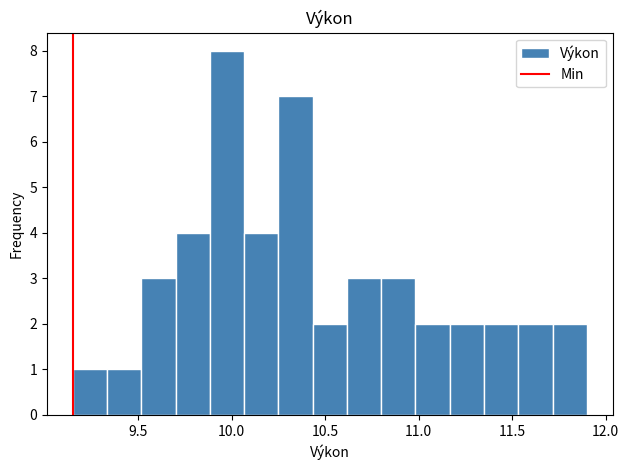

Read against the x-axis, roughly where is the centre of the tallest bar?

10.00